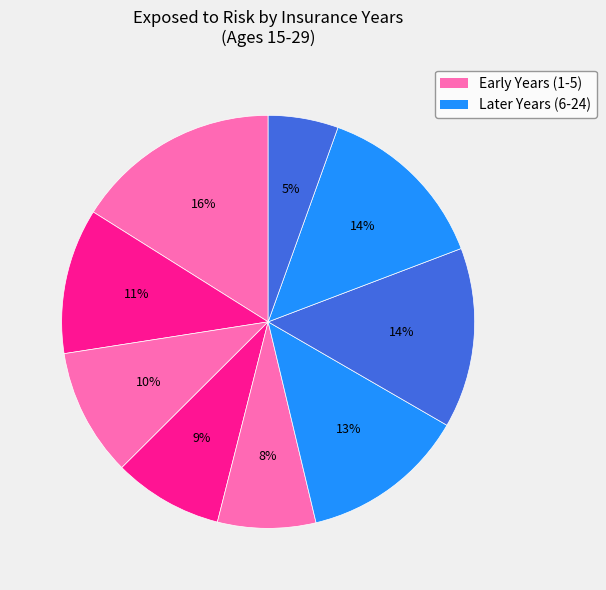

How many slices are in this pie chart?

9